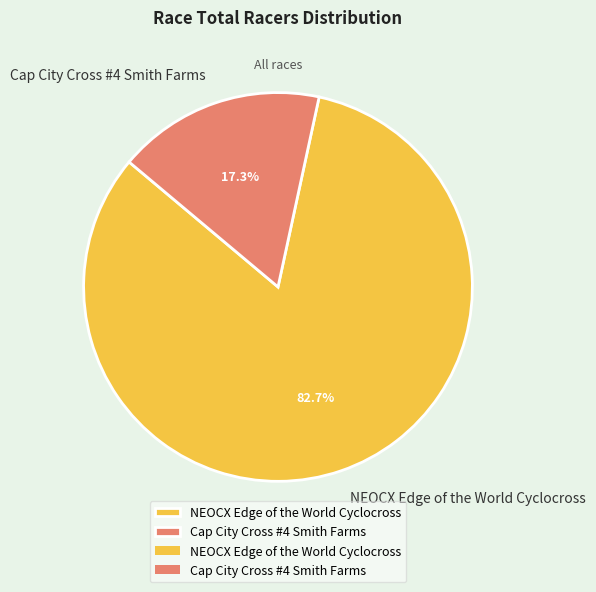

How many segments does this pie chart have?

2